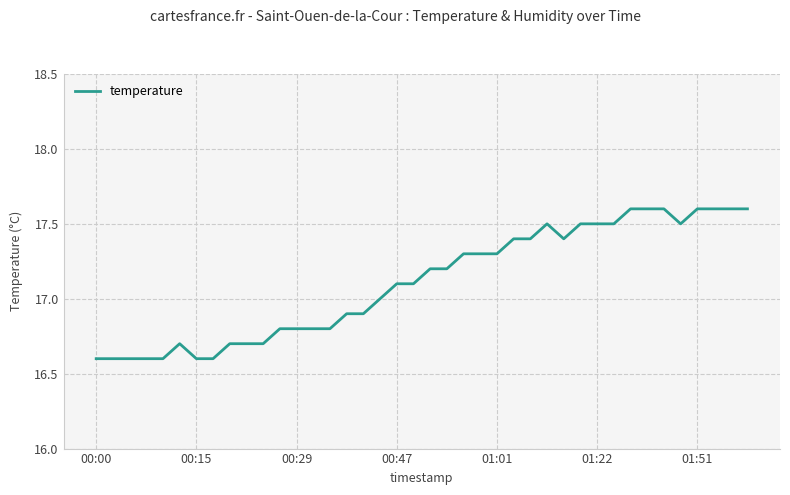

What is the difference between the maximum and minimum values?

1.0